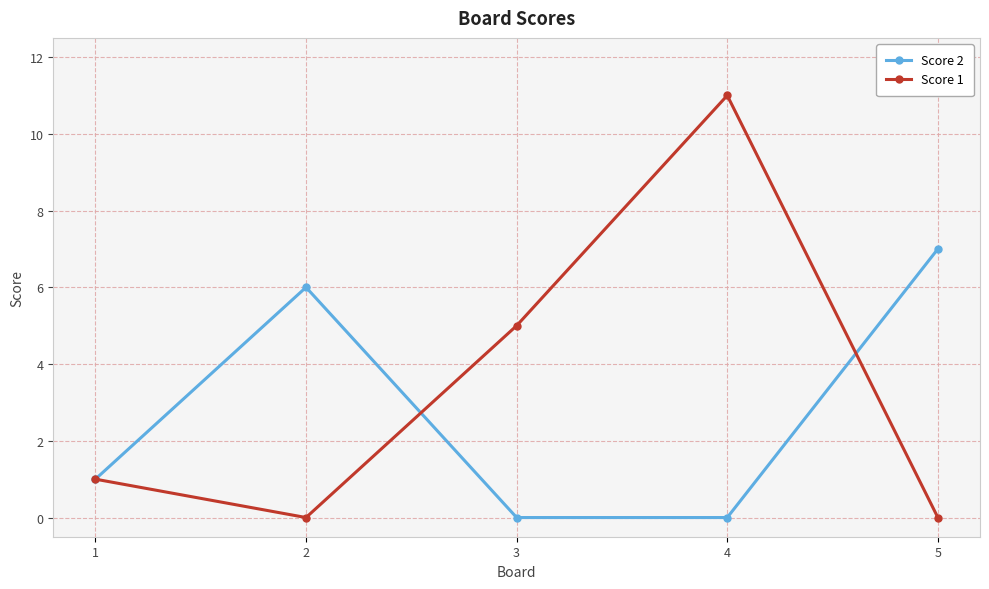

What is the spread (max minus min) of values at 5?

7